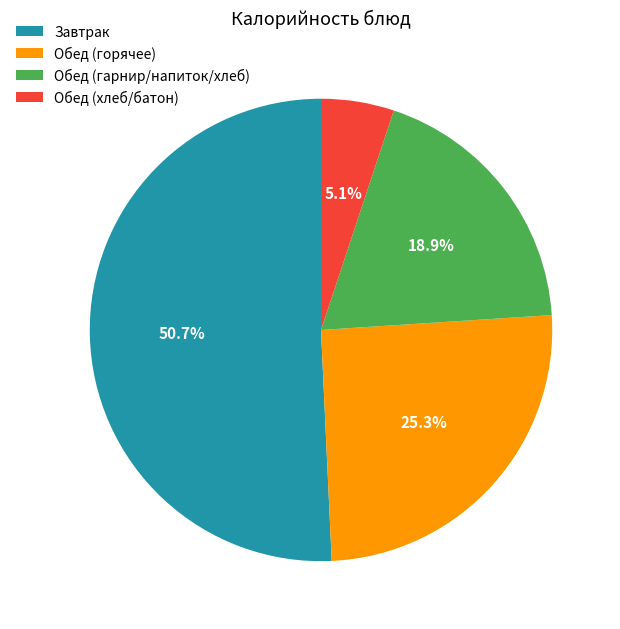

Approximately how many times larger is the value at Обед (гарнир/напиток/хлеб) compared to Обед (хлеб/батон)?

3.7